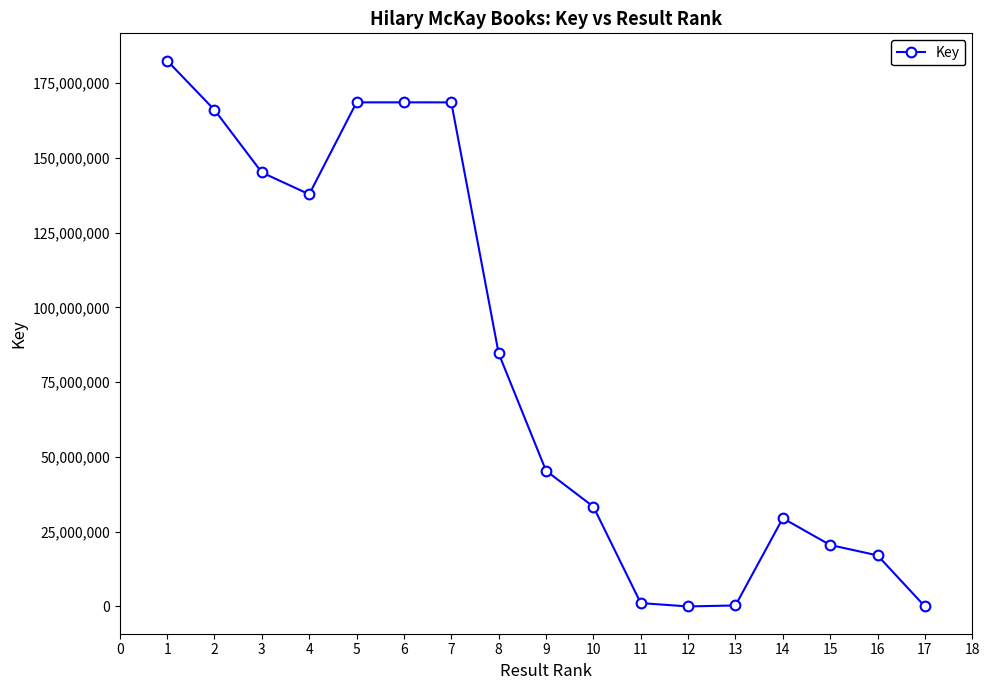

What is the sum of all values?

1368831822